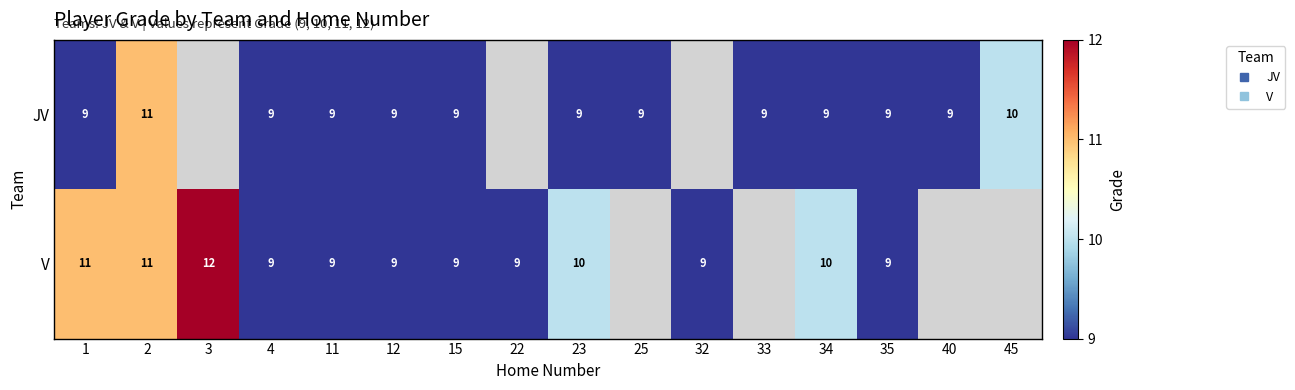

At how many categories does at least one series exceed 10?

3